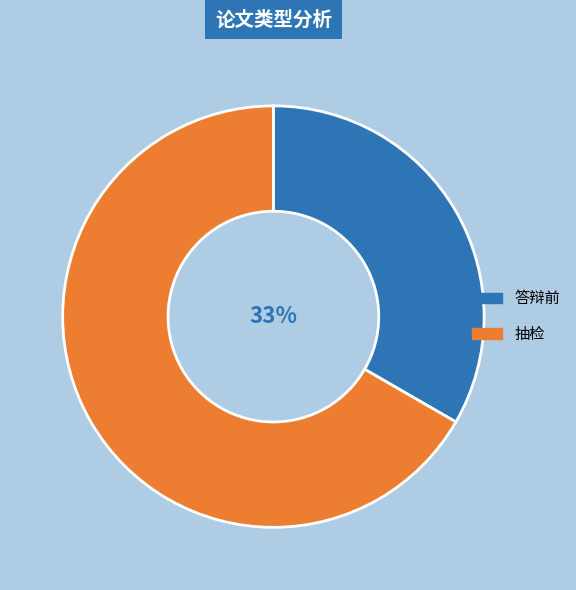

The 抽检 slice represents 75% of the pie. True or false?

False